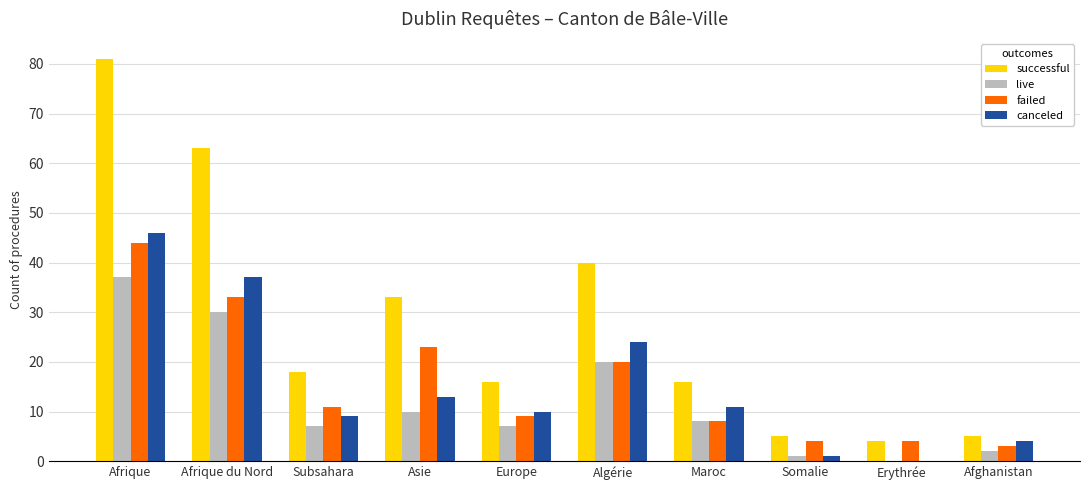

Which series has the widest spread of values?

successful